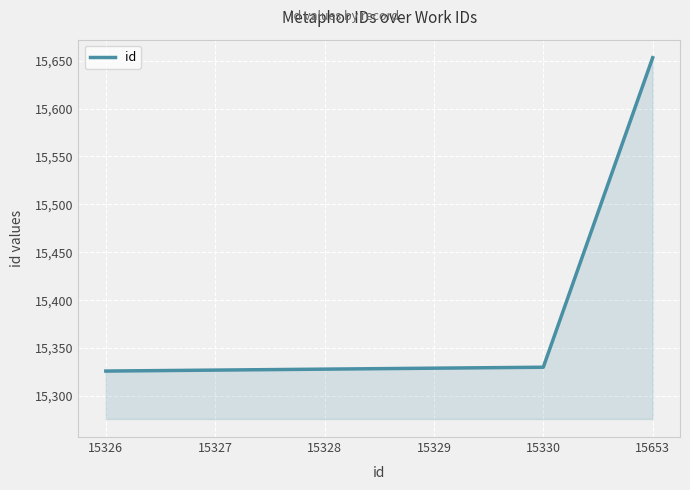

What is the sum of the values at 15327 and 15330?

30657